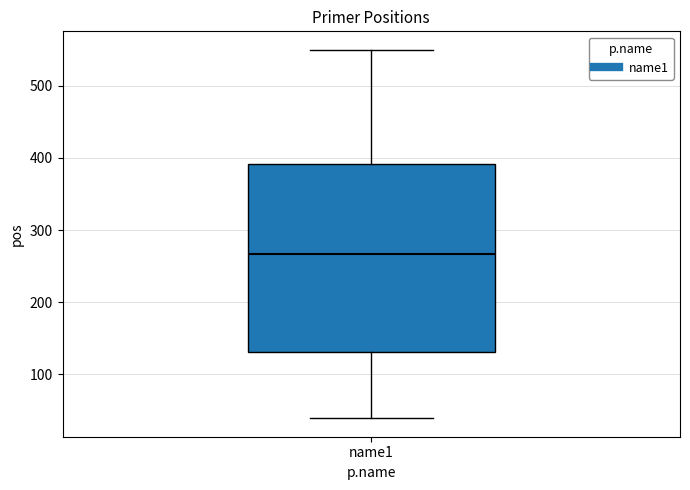

Where is the upper edge of the box for name1 on the y-axis? The values are not printed on the chart, so give them approximately, as read against the axis.

390